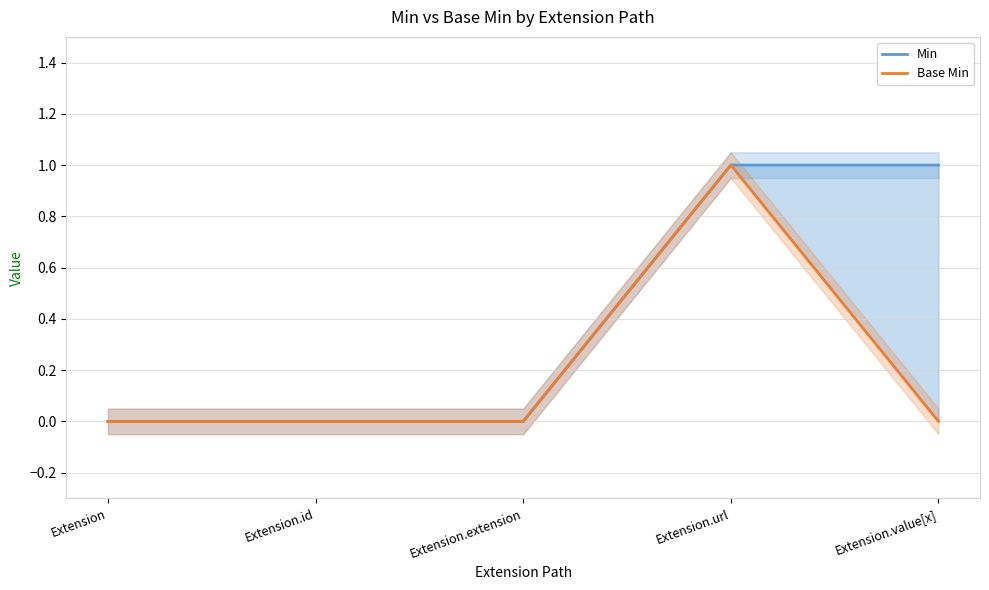

Reading left to right, list all the values displayed in this chart.

Min: Extension=0	Extension.id=0	Extension.extension=0	Extension.url=1	Extension.value[x]=1
Base Min: Extension=0	Extension.id=0	Extension.extension=0	Extension.url=1	Extension.value[x]=0